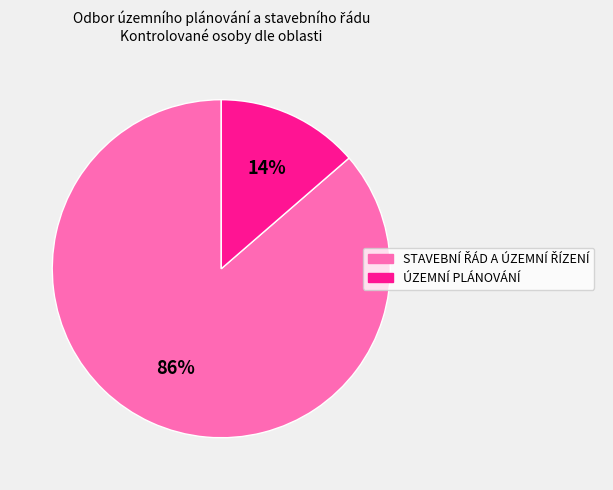

To the nearest percent, what percentage of the pie is ÚZEMNÍ PLÁNOVÁNÍ?

14%